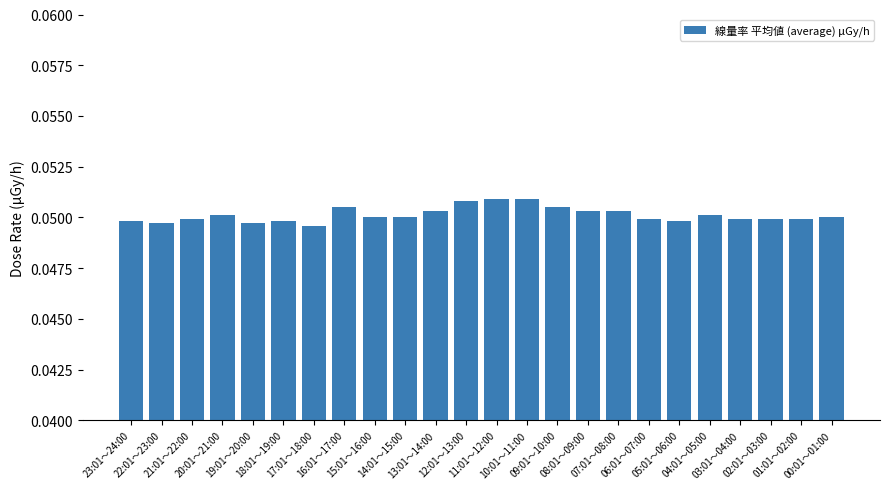

How many values are between 0 and 1?

24